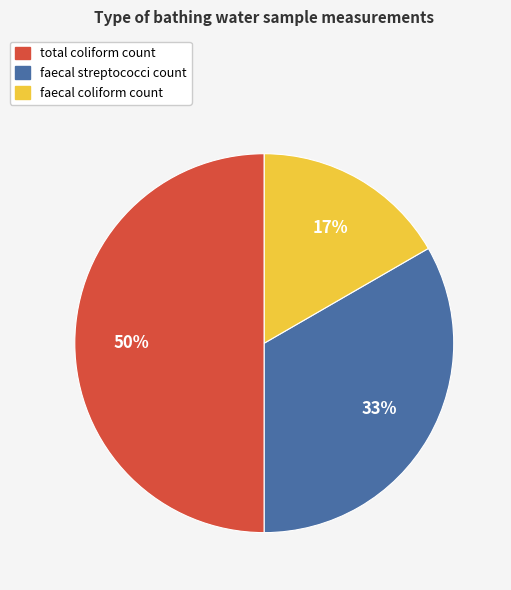

Count the number of slices in the pie.

3